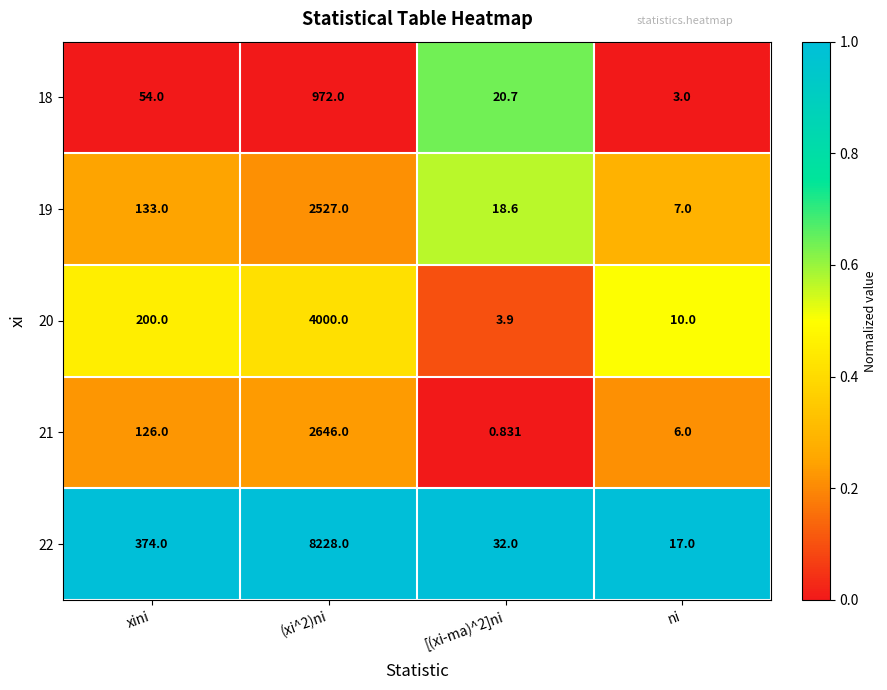

Is the value of 22 at [(xi-ma)^2]ni greater than the value of 19 at xini?

No